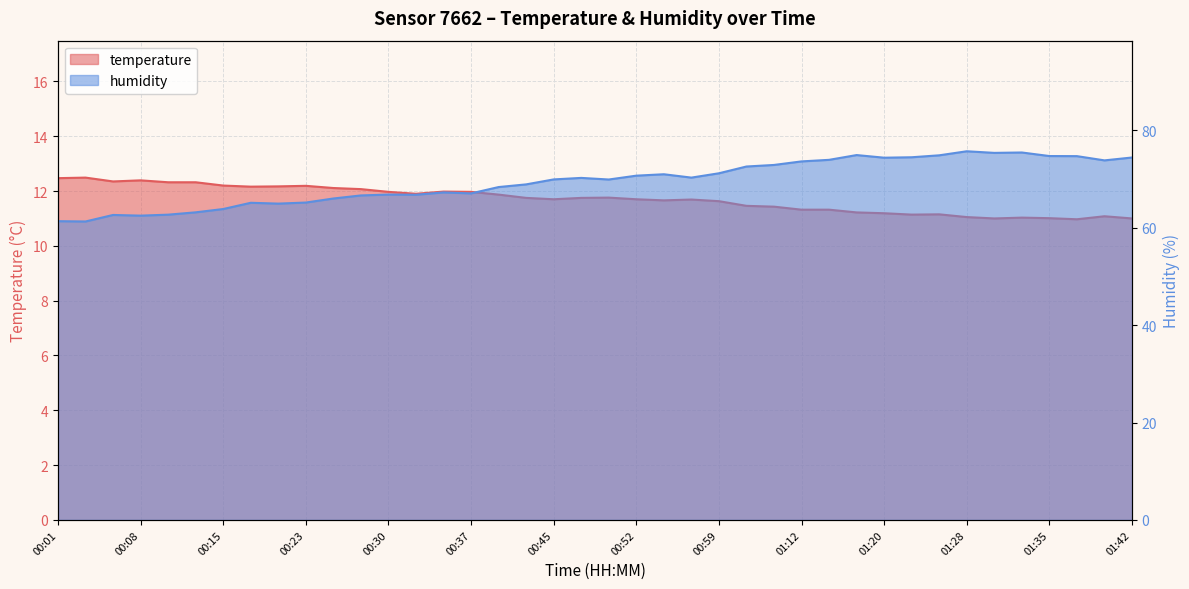

How many series are shown in this chart?

2